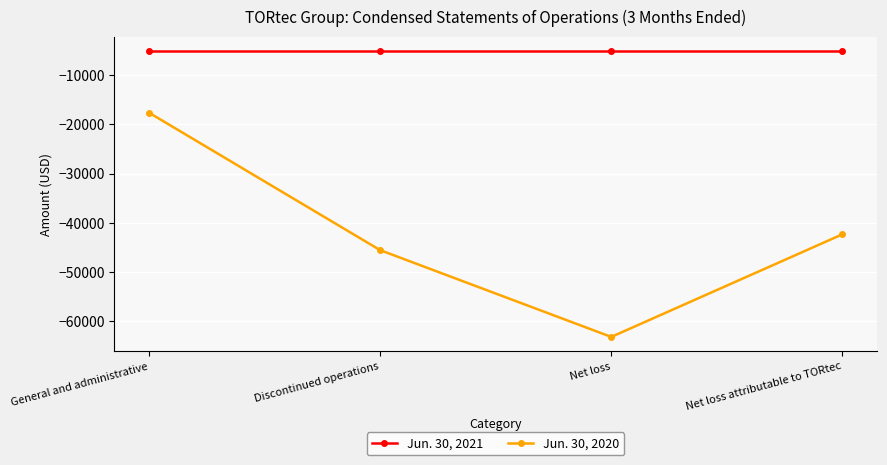

True or false: Jun. 30, 2020 has a value of -63132 at Net loss.

True